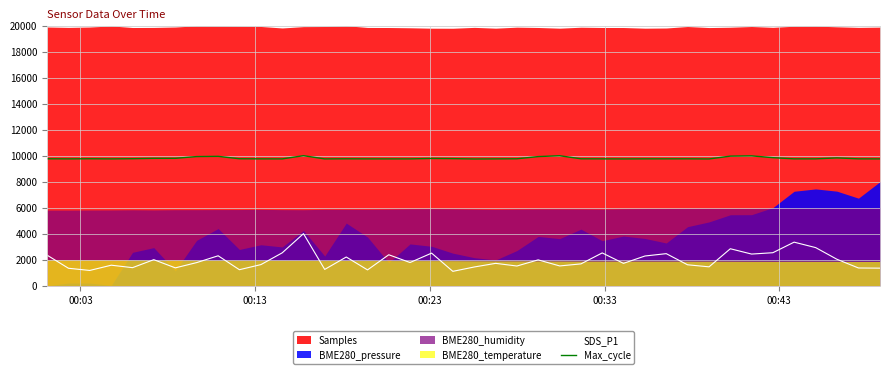

True or false: Max_cycle and SDS_P1 intersect in this chart.

False